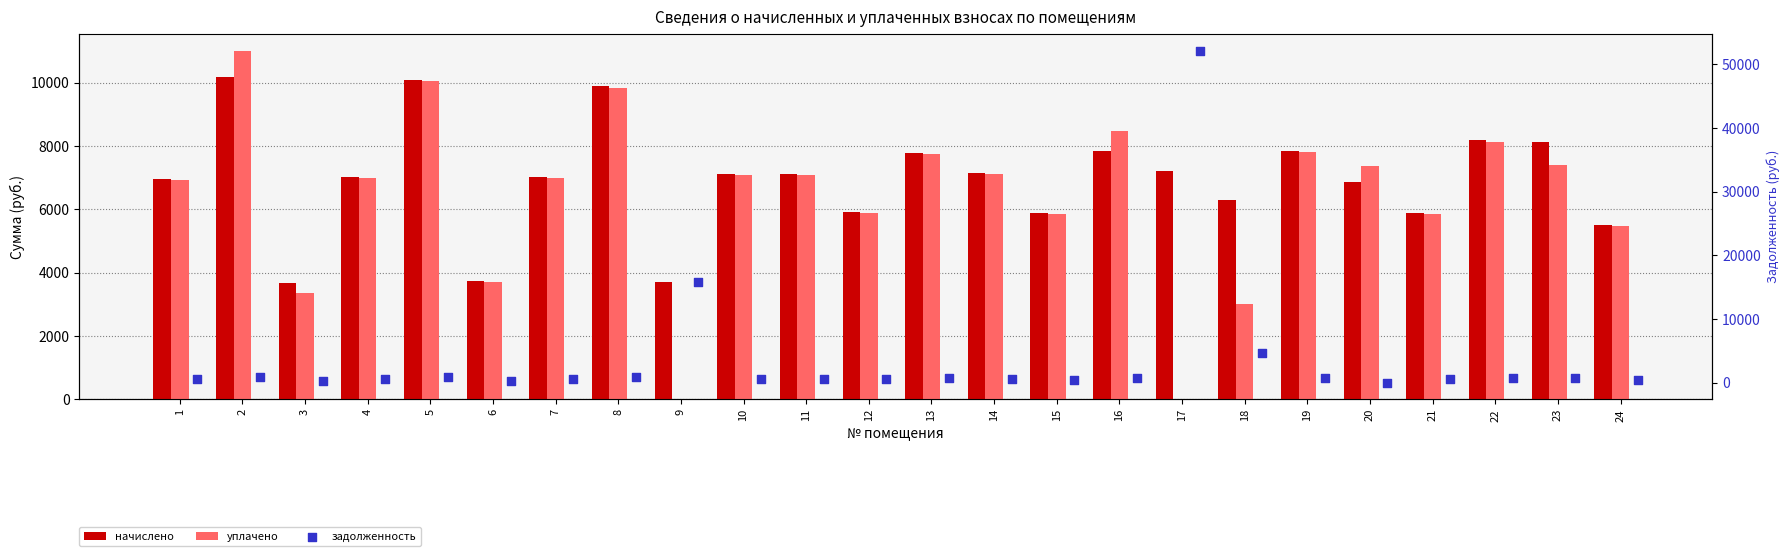

Is the value of уплачено at 14 greater than the value of задолженность at 11?

Yes